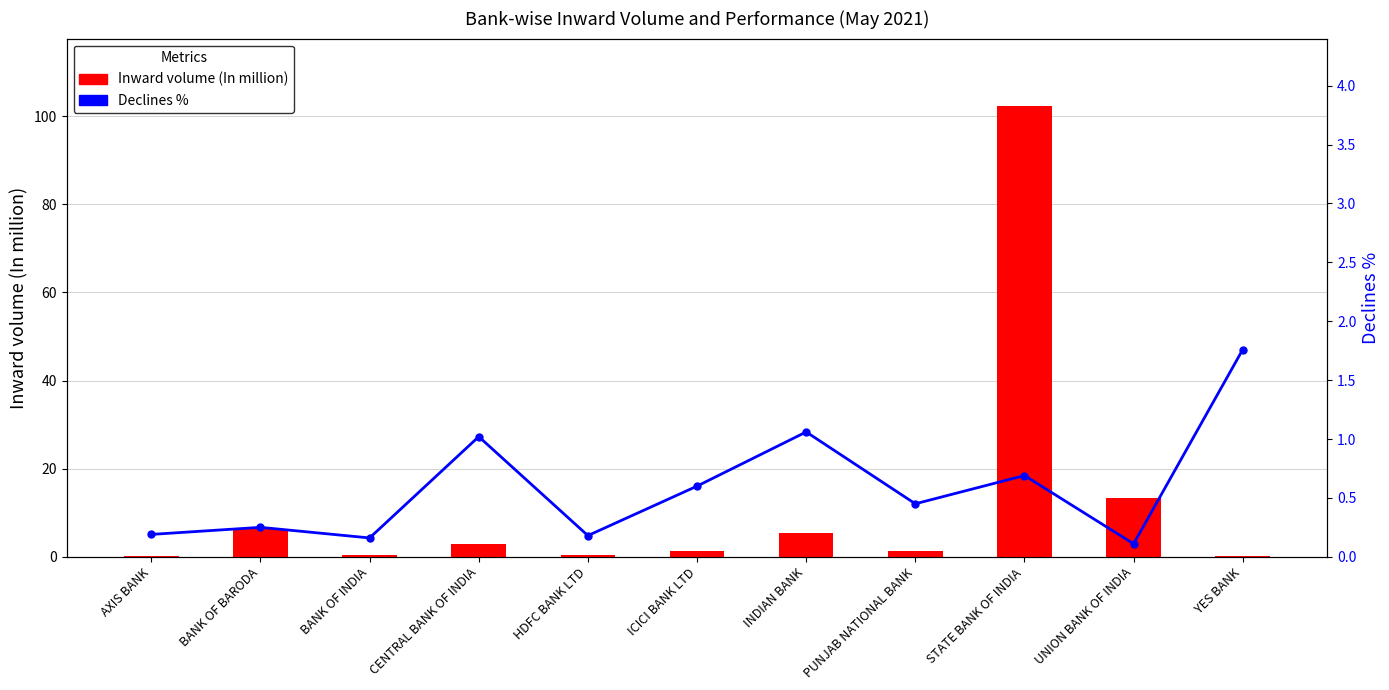

What is the difference between the highest and lowest values at UNION BANK OF INDIA?

13.3